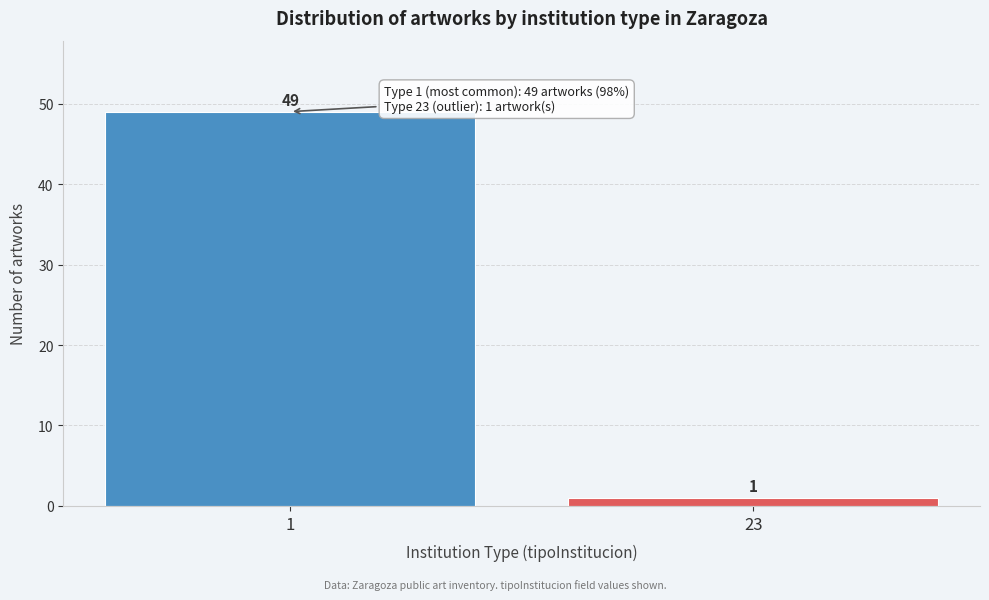

Reading right to left, extract all data points from this chart.

23=1	1=49